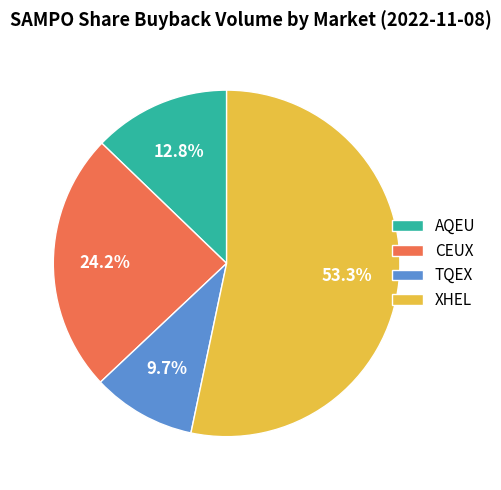

Which category accounts for the majority?

XHEL